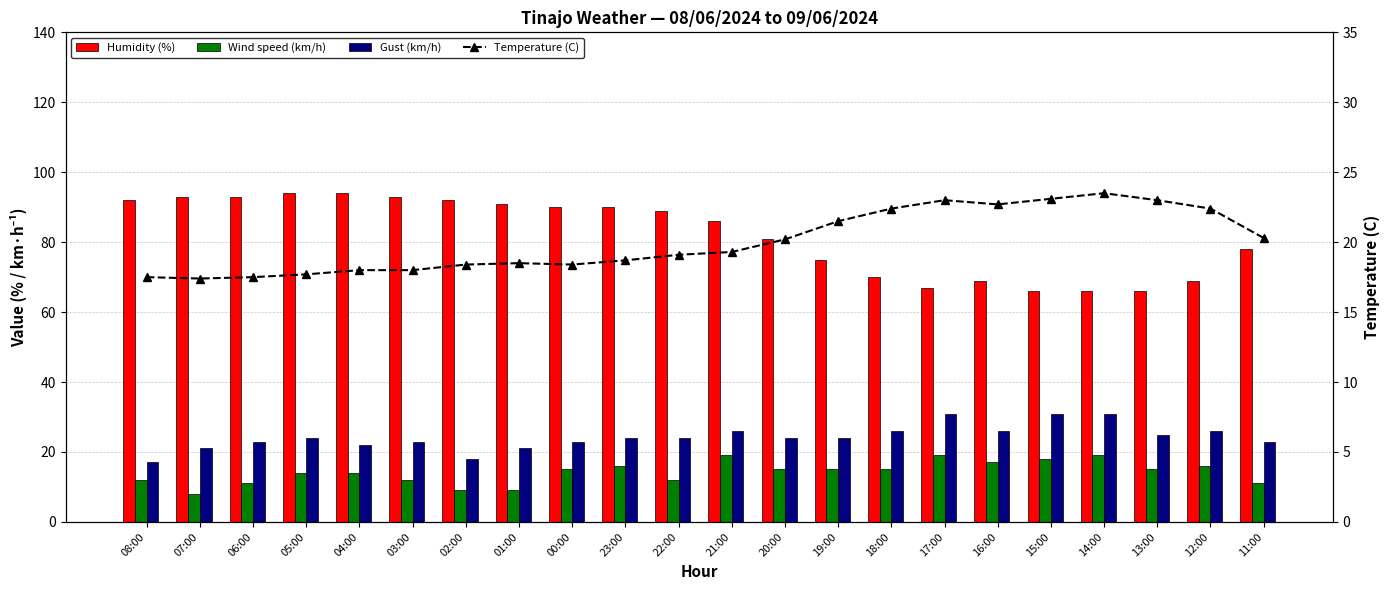

At which label does Wind speed (km/h) first exceed 15?

23:00